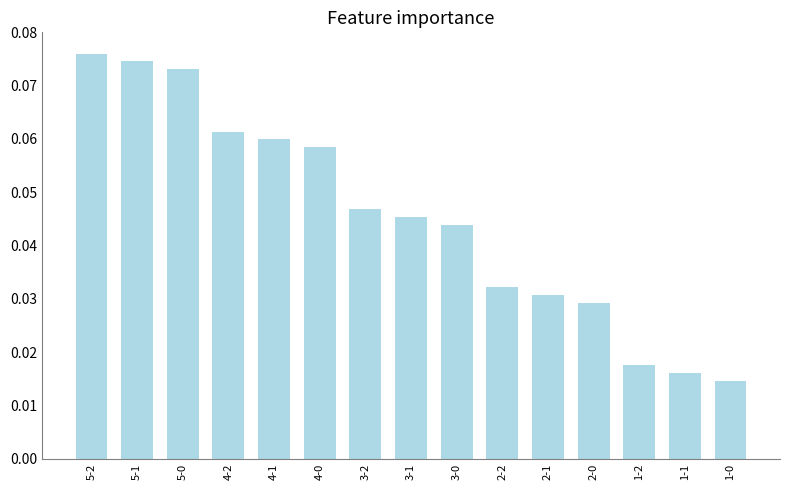

What is the sum of all values?

0.7